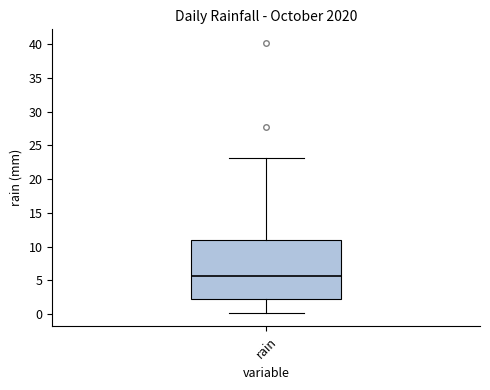

Transcribe this box plot: give where the median line is, the range the box spans, and where the two whiskers end, as read against the y-axis. The values are not printed on the chart, so give them approximately, as read against the axis.

median 5.5, box 2.0 to 11.0, whiskers 0.0 to 23.0